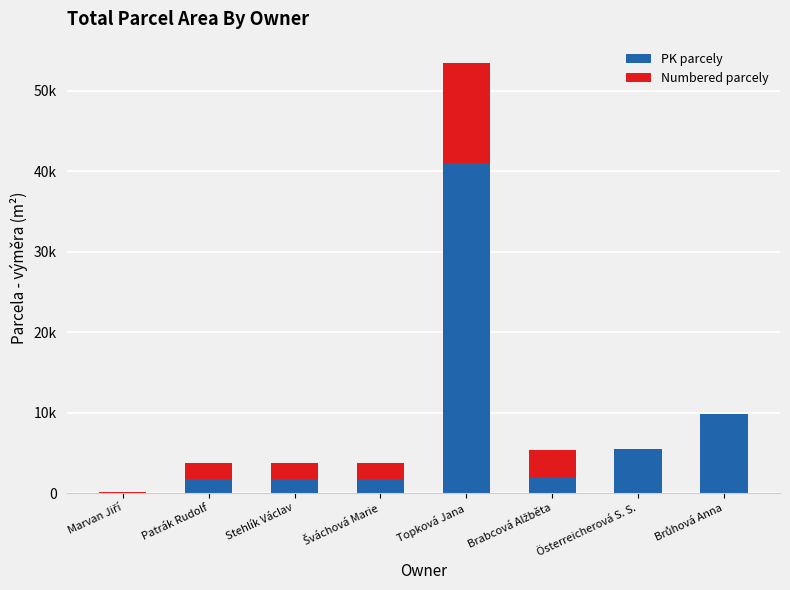

At which label does Numbered parcely first exceed 1999?

Topková Jana